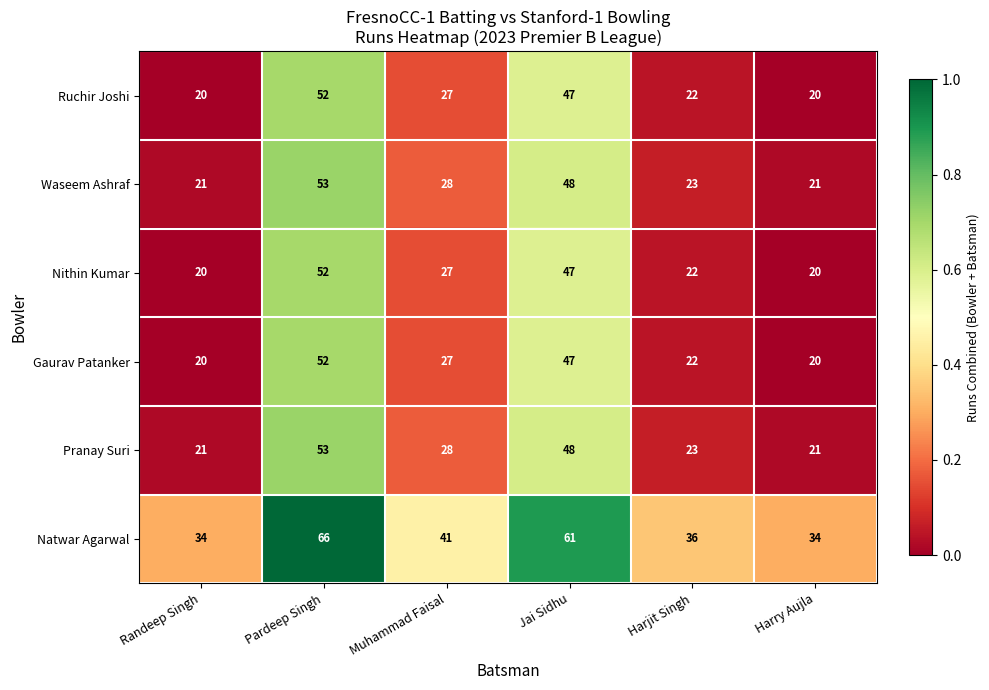

Read the Natwar Agarwal value at Jai Sidhu, to the nearest 5.

60